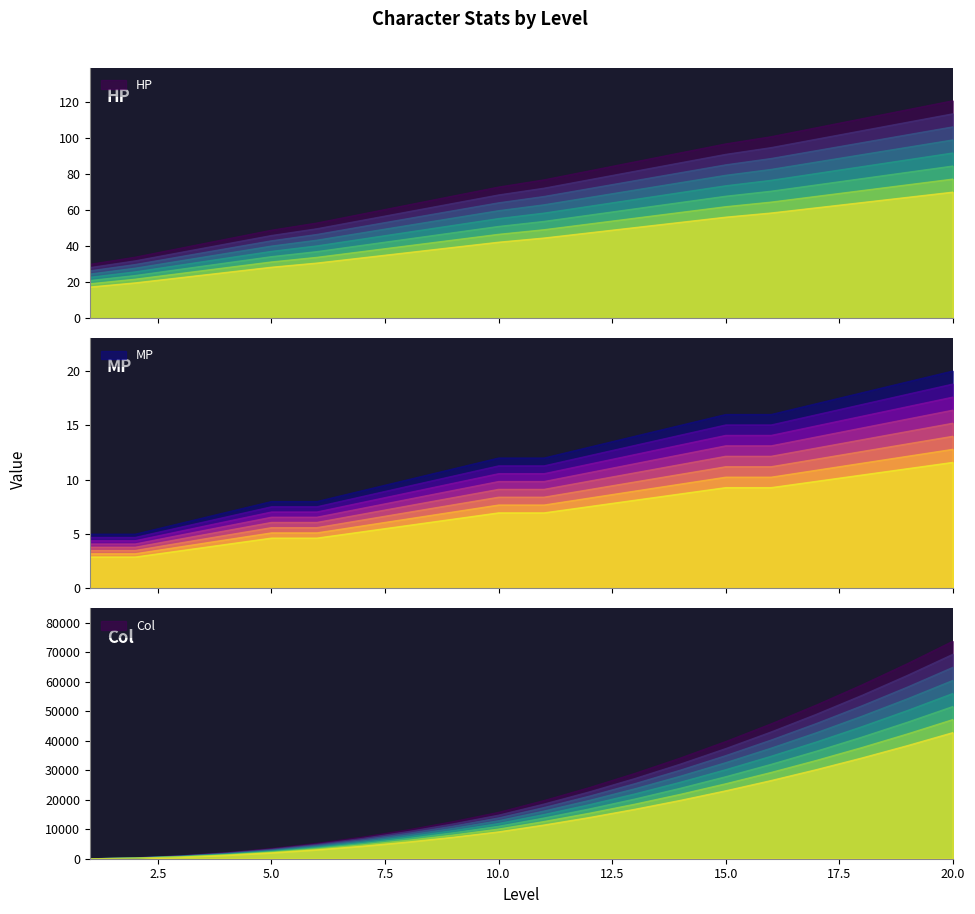

How many lines are shown in the chart?

3